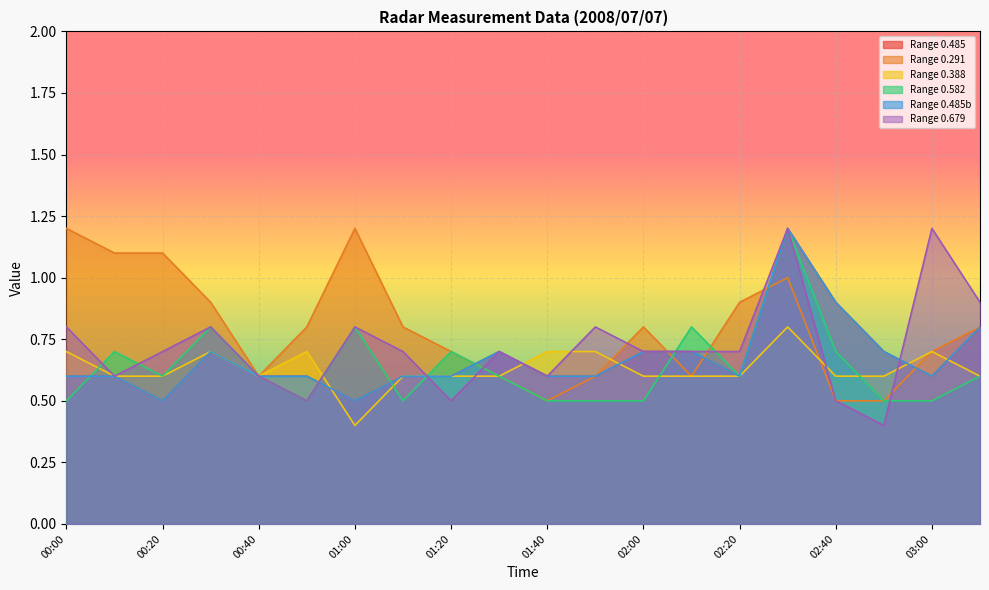

List the series in order of their peak value, lowest first.

0.388, 0.485, 0.291, 0.582, 0.485b, 0.679